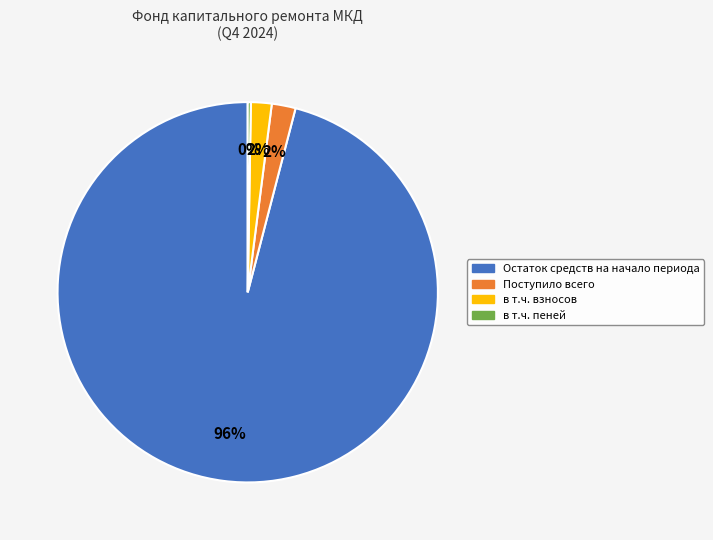

To the nearest percent, what is the difference between the largest and smallest slice percentages?

96%